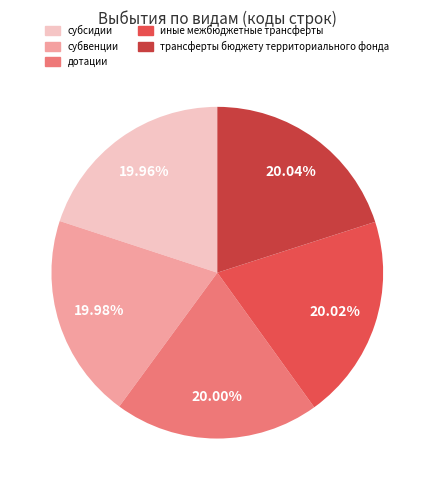

How many slices are in this pie chart?

5